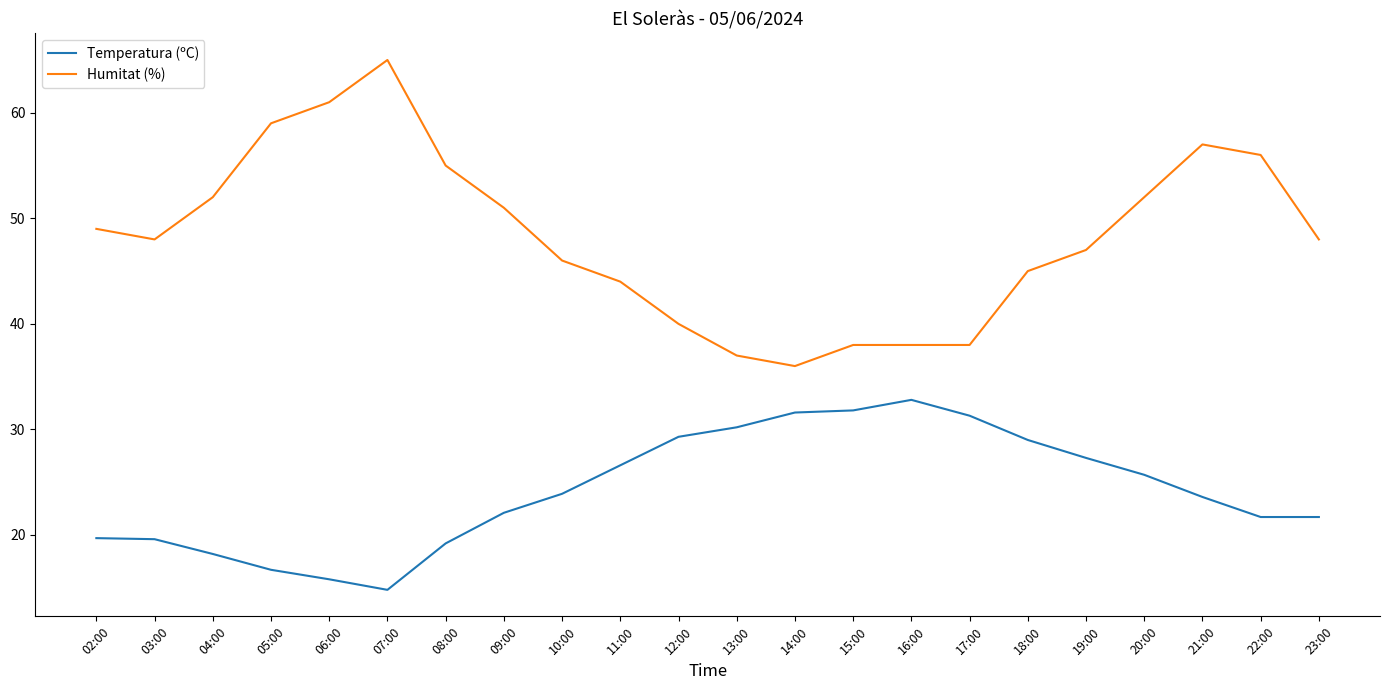

Between 16:00 and 17:00, which series saw the biggest shift?

Temperatura (ºC)